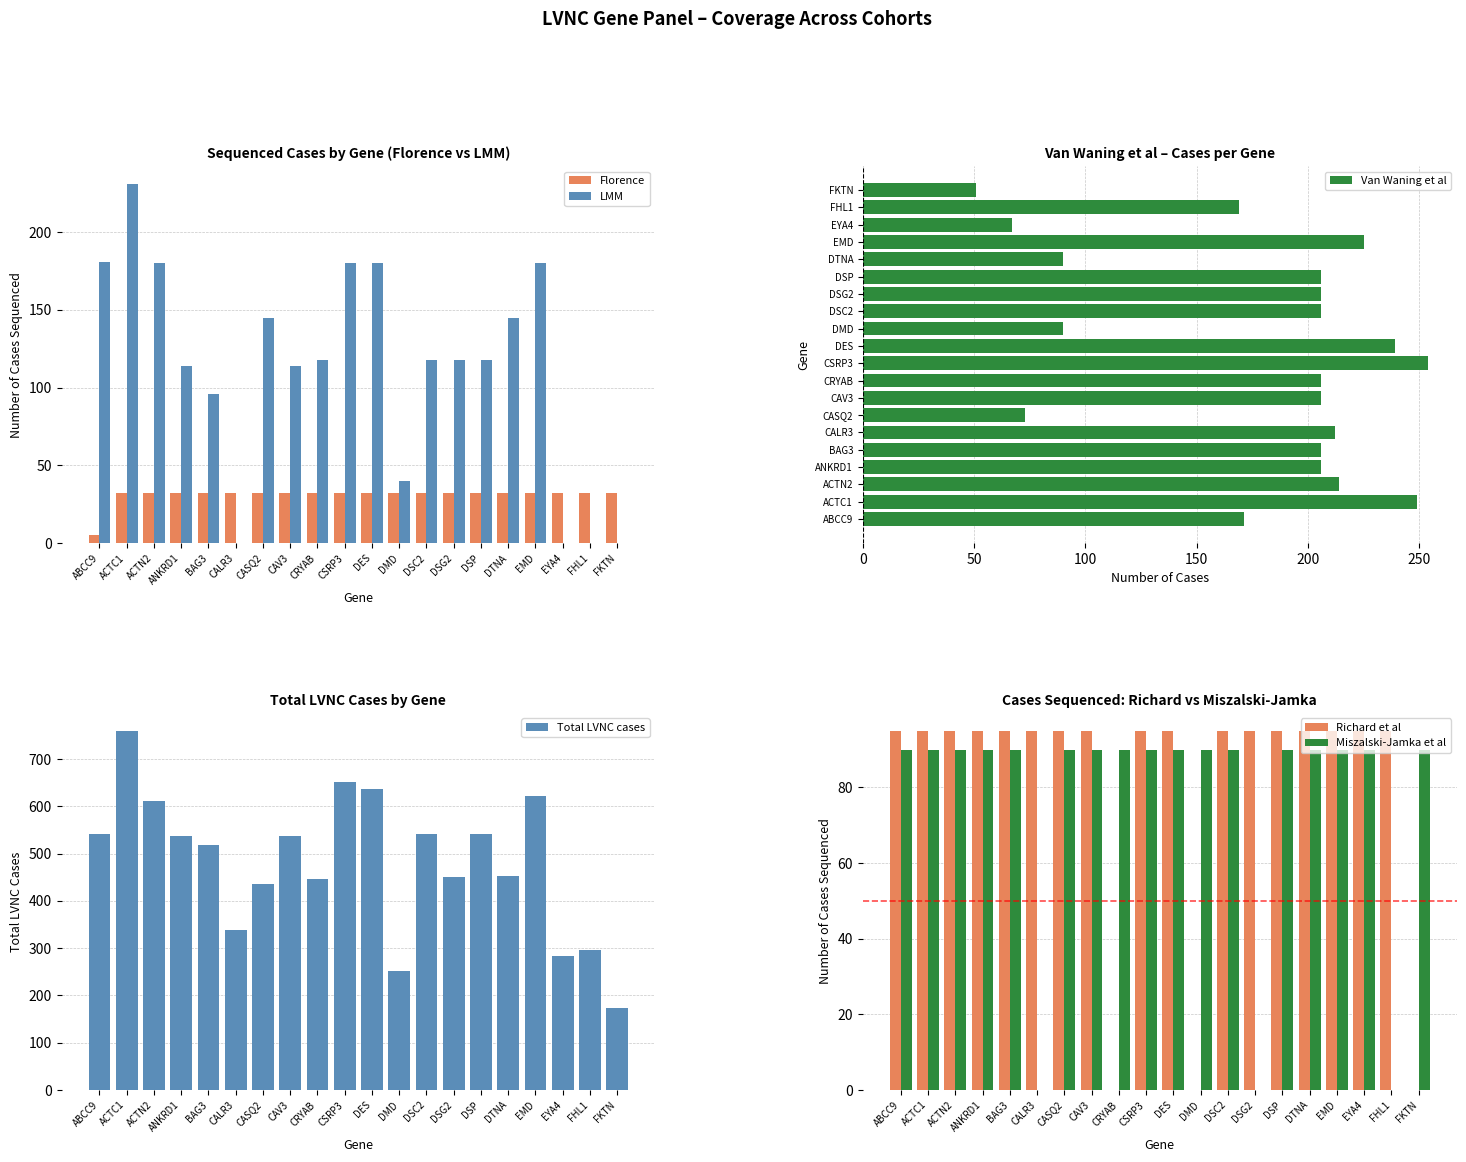

Which series has the largest range (max minus min)?

Total LVNC cases